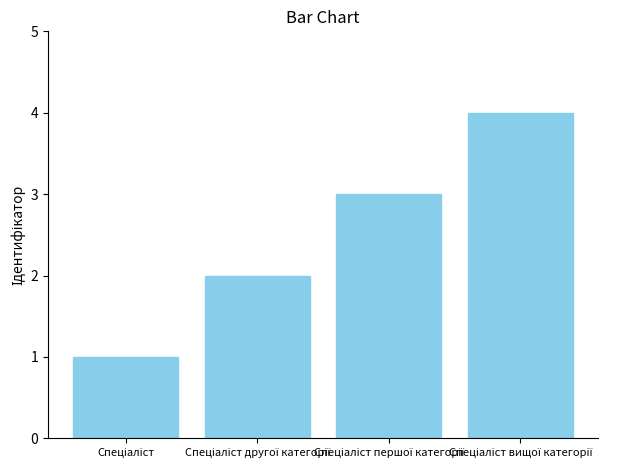

How many categories are shown in the chart?

4